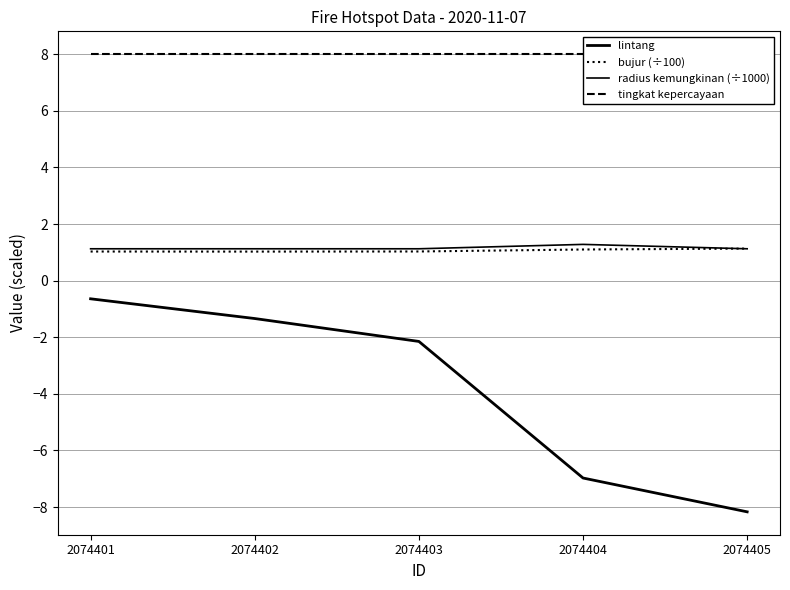

Reading left to right, extract all data points from this chart.

lintang: 2074401=-0.6	2074402=-1.3	2074403=-2.1	2074404=-7.0	2074405=-8.2
bujur (÷100): 2074401=1.0	2074402=1.0	2074403=1.0	2074404=1.1	2074405=1.1
radius kemungkinan (÷1000): 2074401=1.1	2074402=1.1	2074403=1.1	2074404=1.3	2074405=1.1
tingkat kepercayaan: 2074401=8.0	2074402=8.0	2074403=8.0	2074404=8.0	2074405=8.0